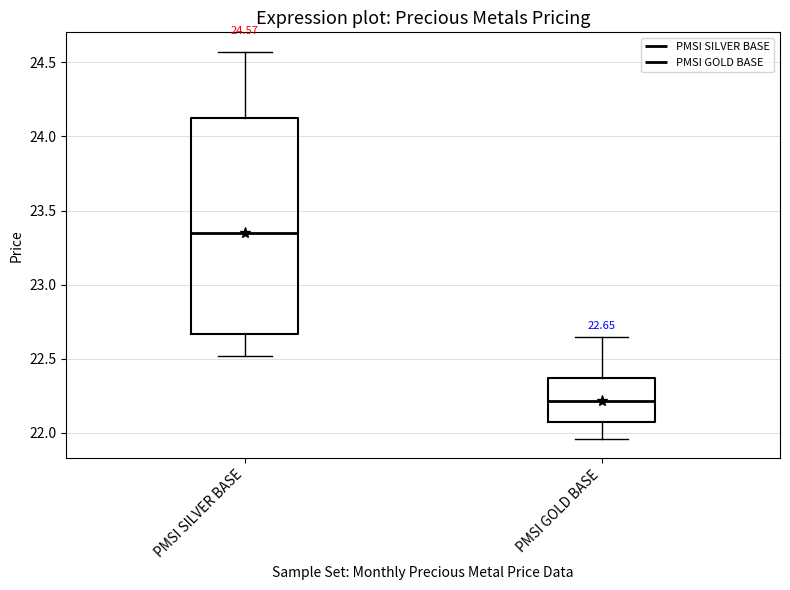

Which box's median line is the lowest?

PMSI GOLD BASE